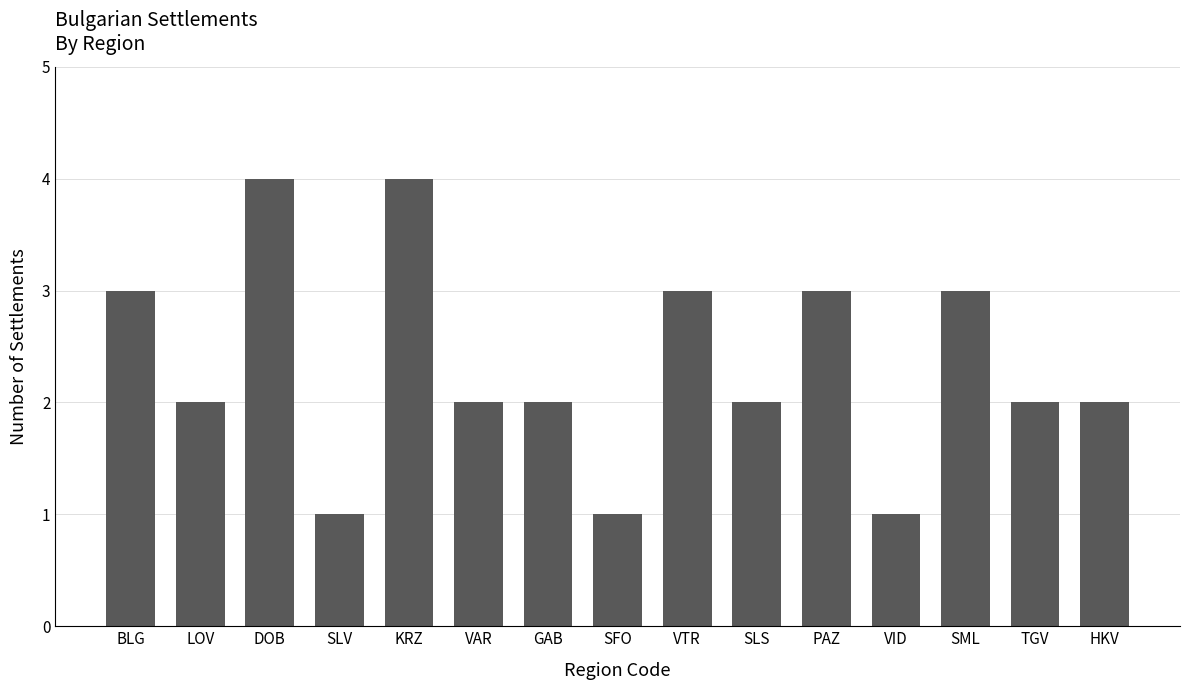

Count the number of data series in this chart.

1